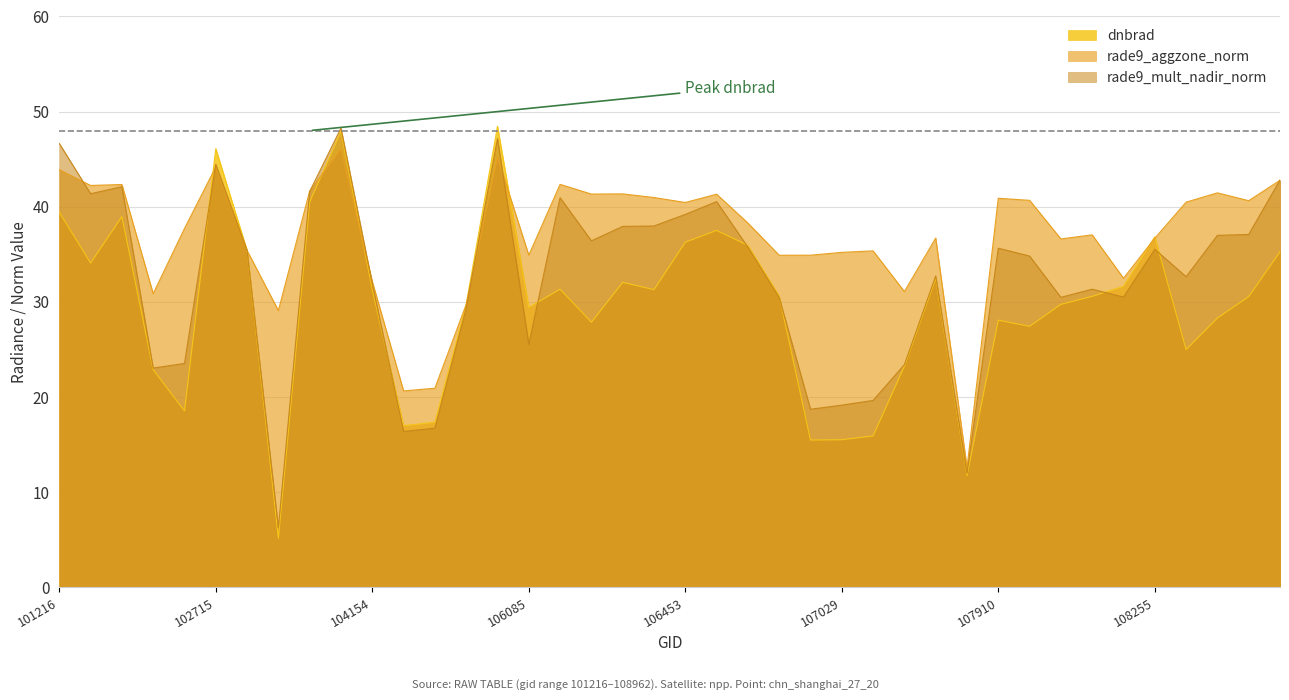

How many interior local peaks (higher than both neighbors) does the data have?

10